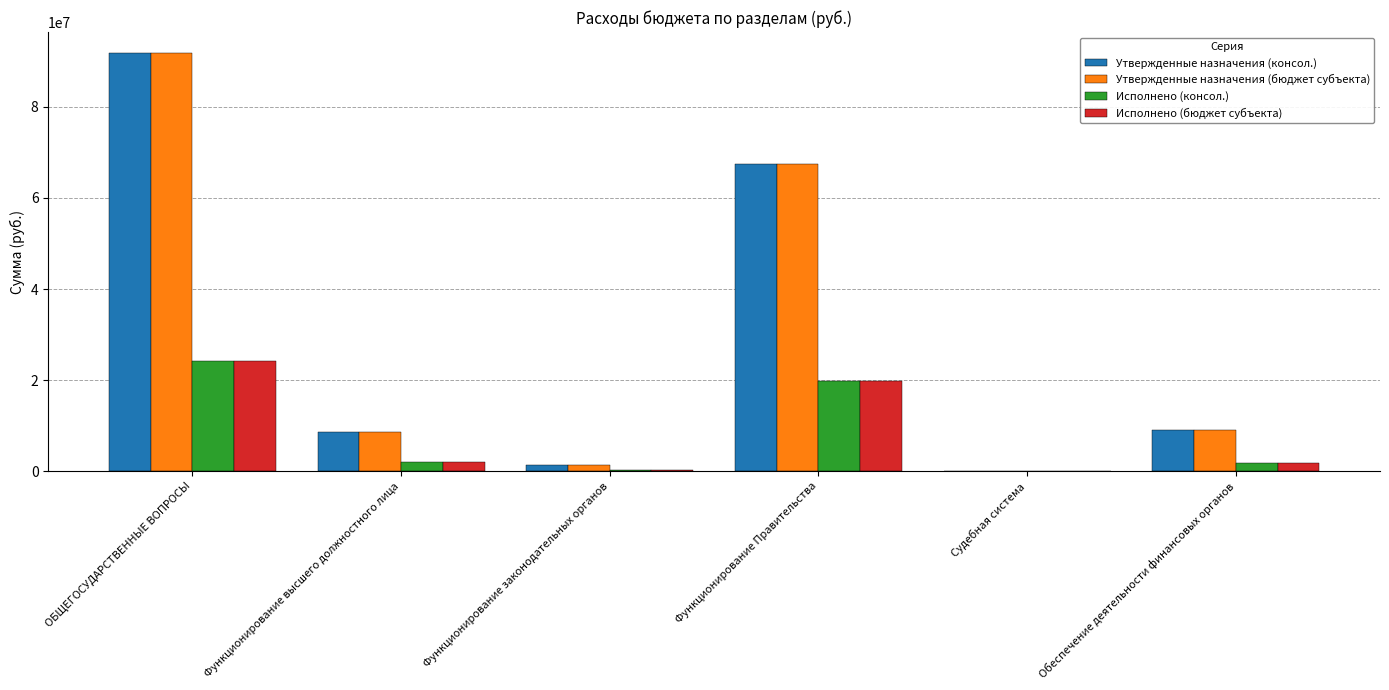

Is the value of Исполнено (консол.) at Функционирование высшего должностного лица greater than the value of Исполнено (бюджет субъекта) at ОБЩЕГОСУДАРСТВЕННЫЕ ВОПРОСЫ?

No